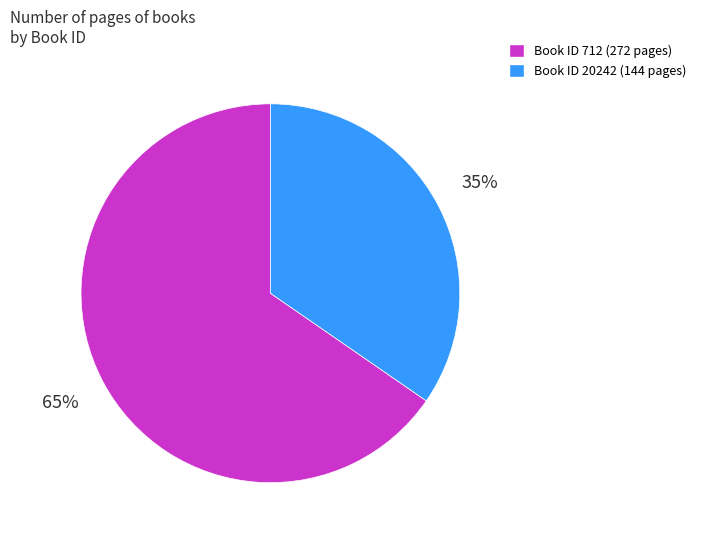

To the nearest percent, what is the average slice percentage?

50%